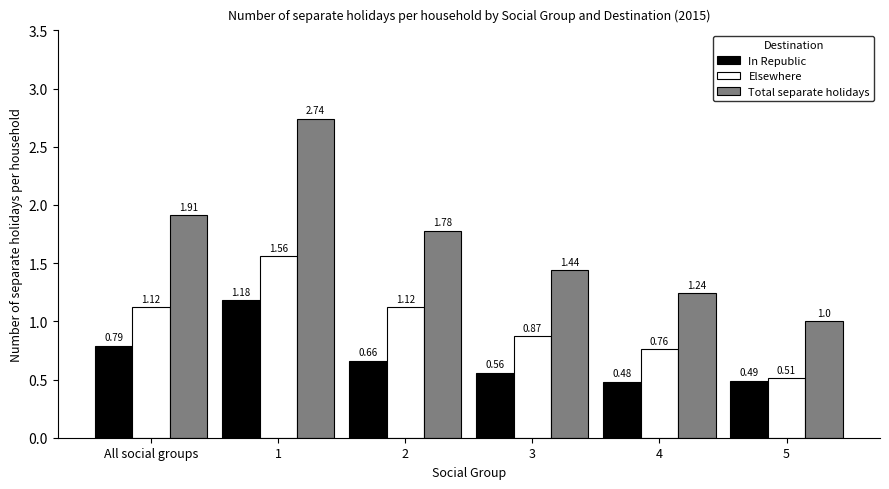

Rank the series by their maximum value, from highest to lowest.

Total separate holidays, Elsewhere, In Republic